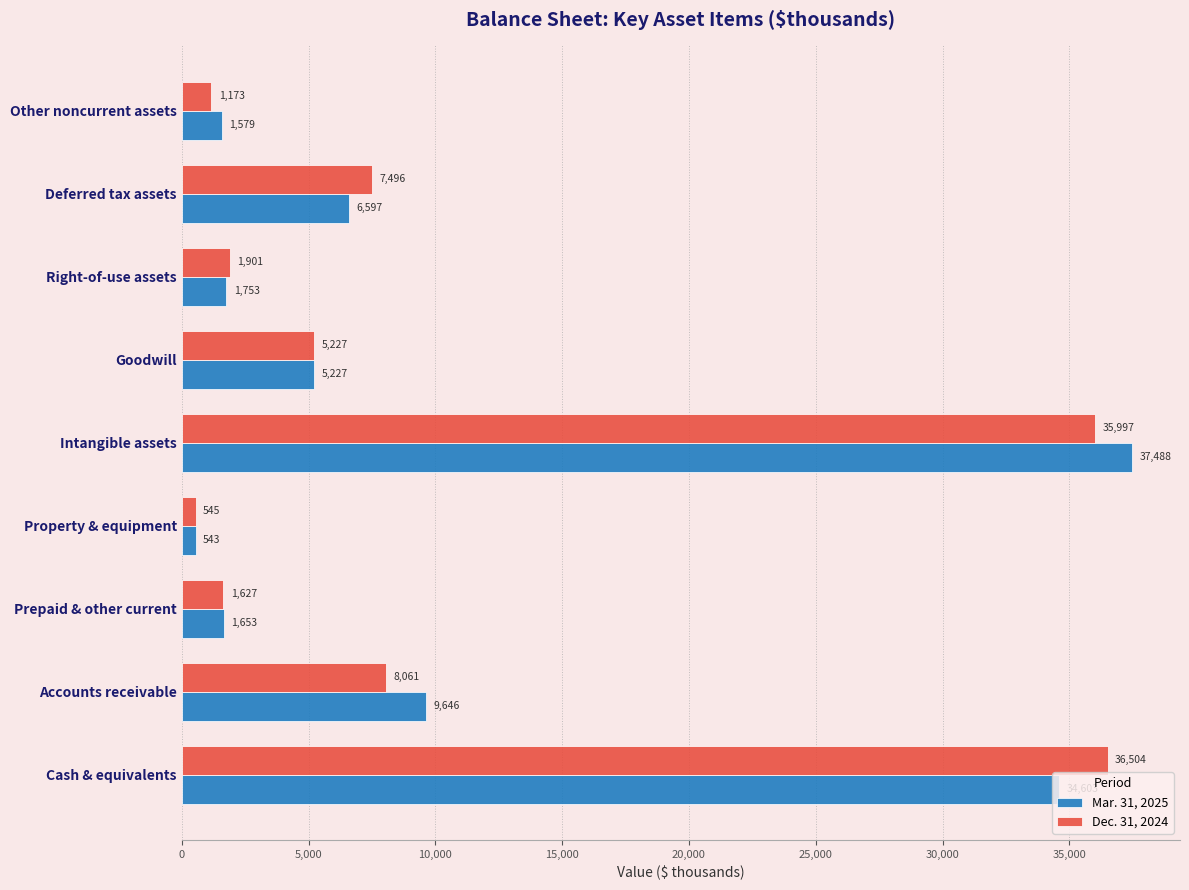

Which label corresponds to the smallest value in the chart?

Property & equipment